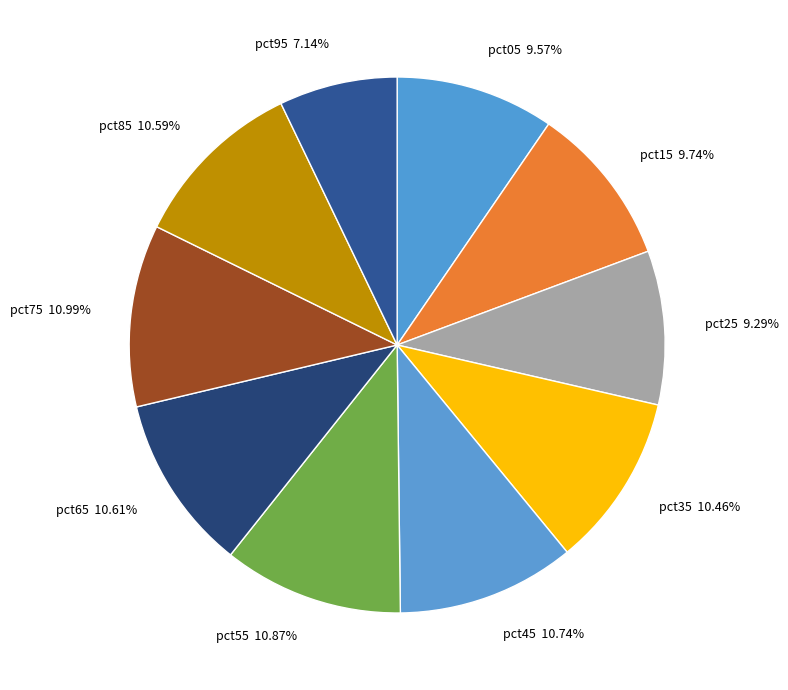

Does any single category account for the majority?

No